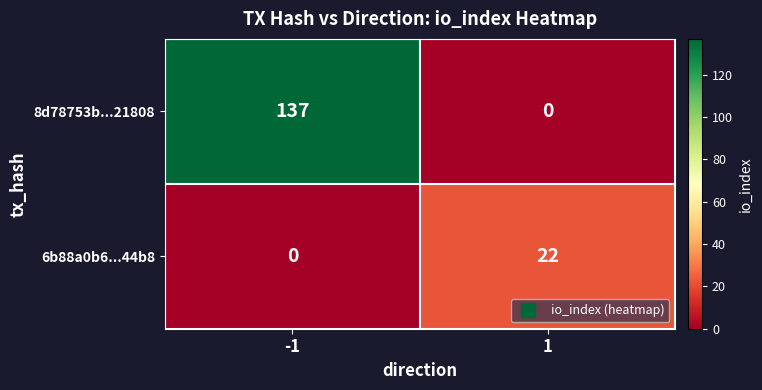

What is the difference between the 8d78753b...21808 values at 1 and -1?

137